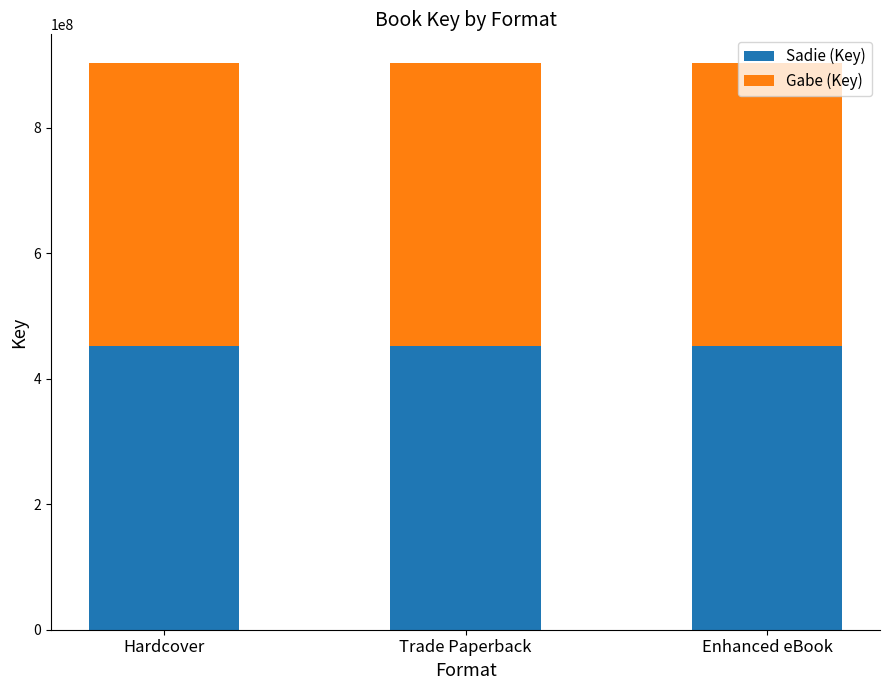

What is the highest value of the Sadie (Key) series?

452017063